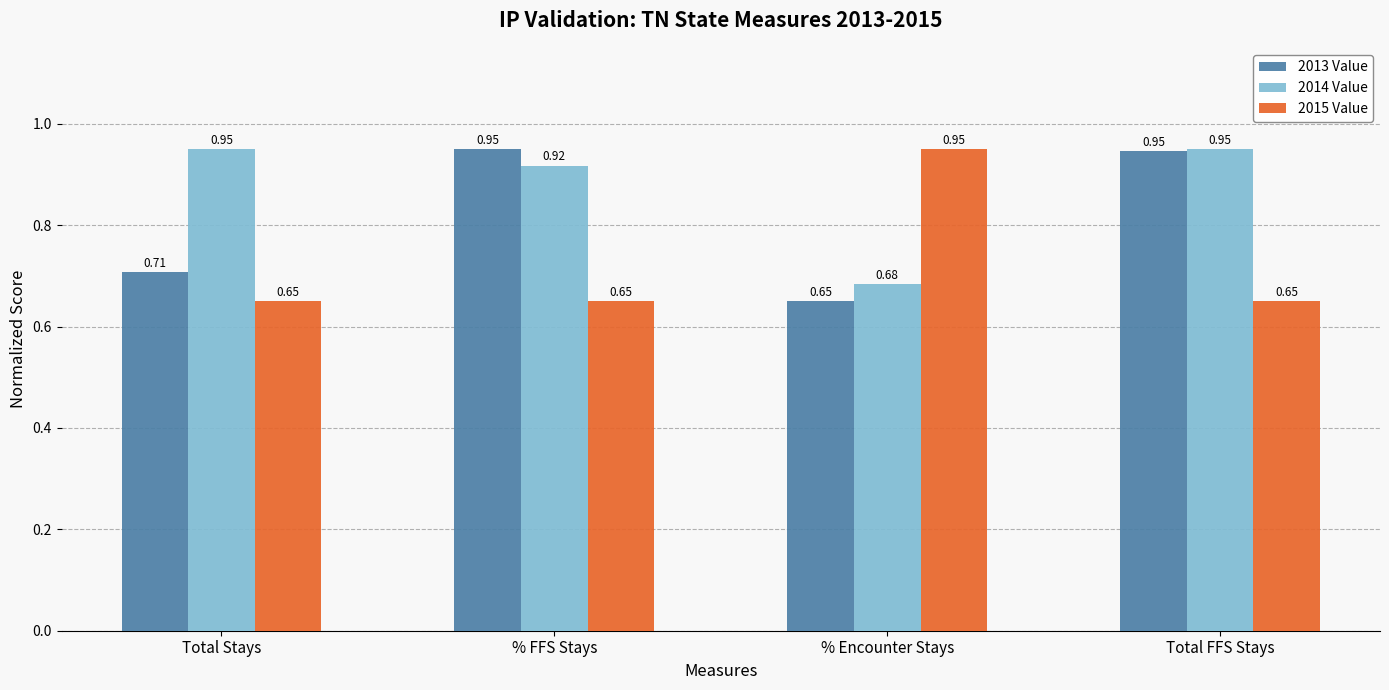

What is the label of the 4th bar from the left?

Total FFS Stays